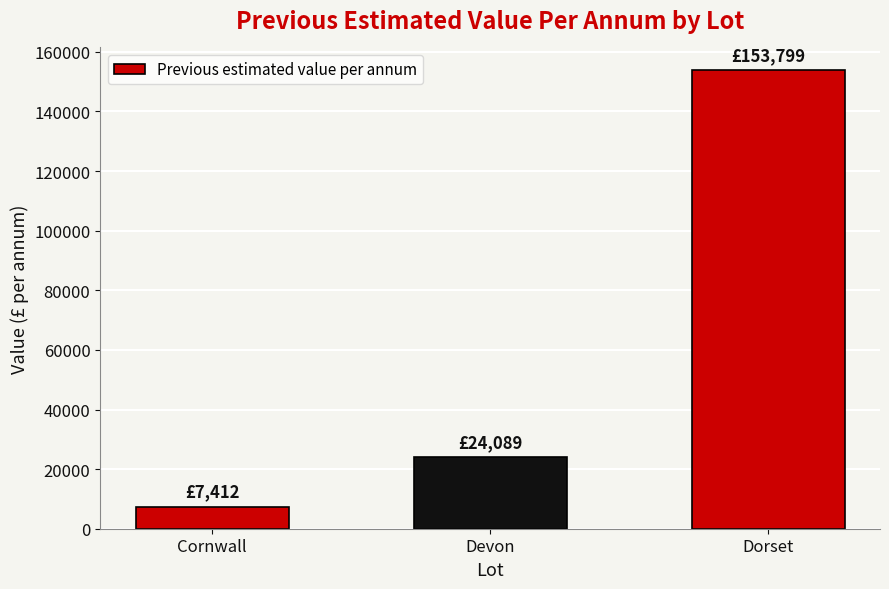

What is the sum of the values at Cornwall and Devon?

31501